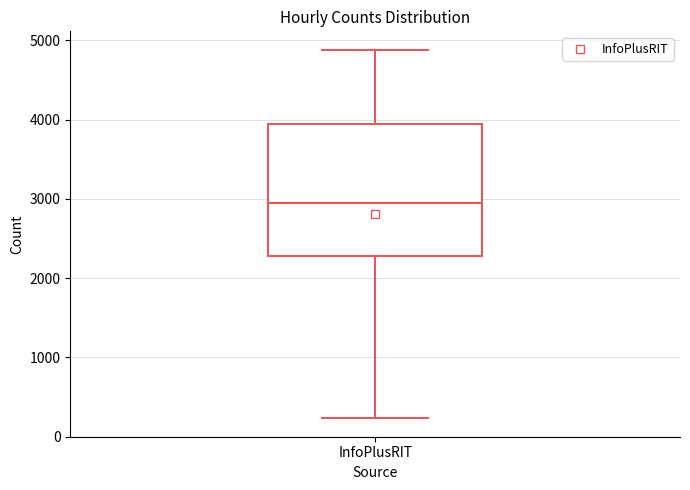

Where does the upper whisker of the box for InfoPlusRIT end on the y-axis? The values are not printed on the chart, so give them approximately, as read against the axis.

4900